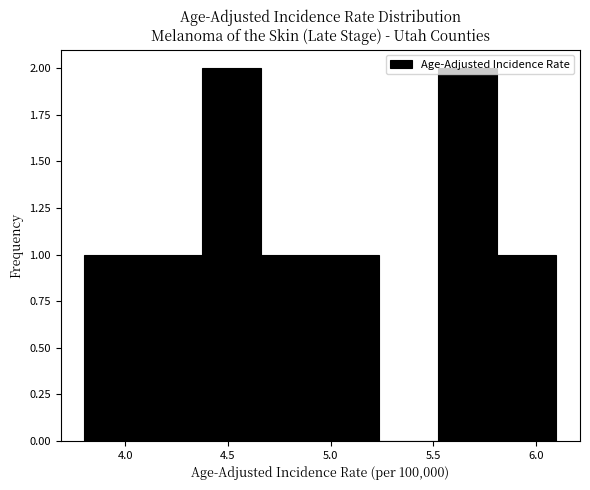

How tall is the bar that spans 4.95 to 5.25 on the x-axis? Neither the bar edges nor the heights are printed on the chart, so give them approximately, as read against the axes.

1